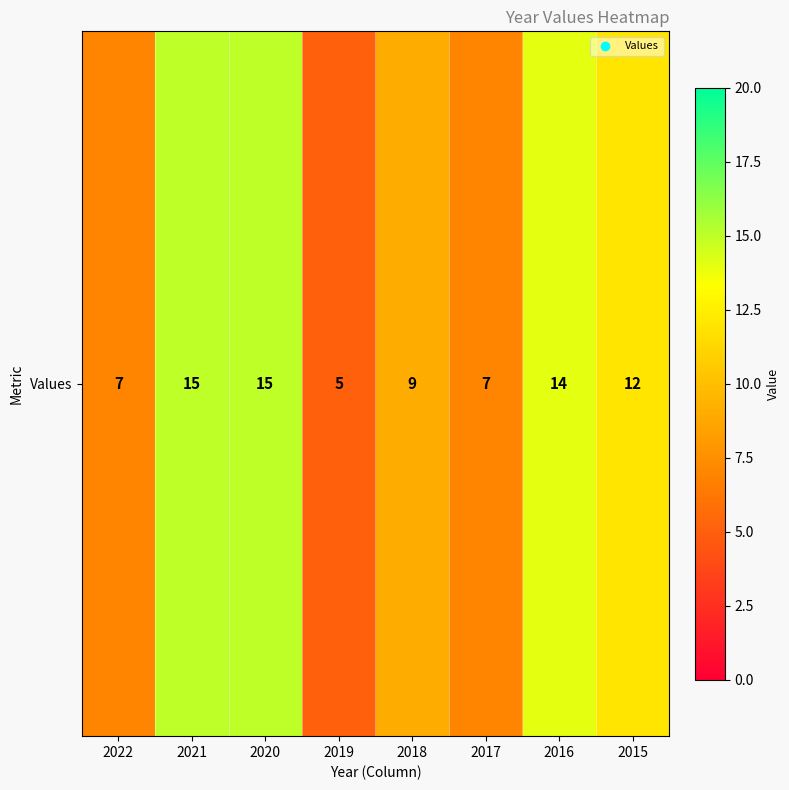

List the labels in order of value, smallest first.

2019, 2022, 2017, 2018, 2015, 2016, 2021, 2020